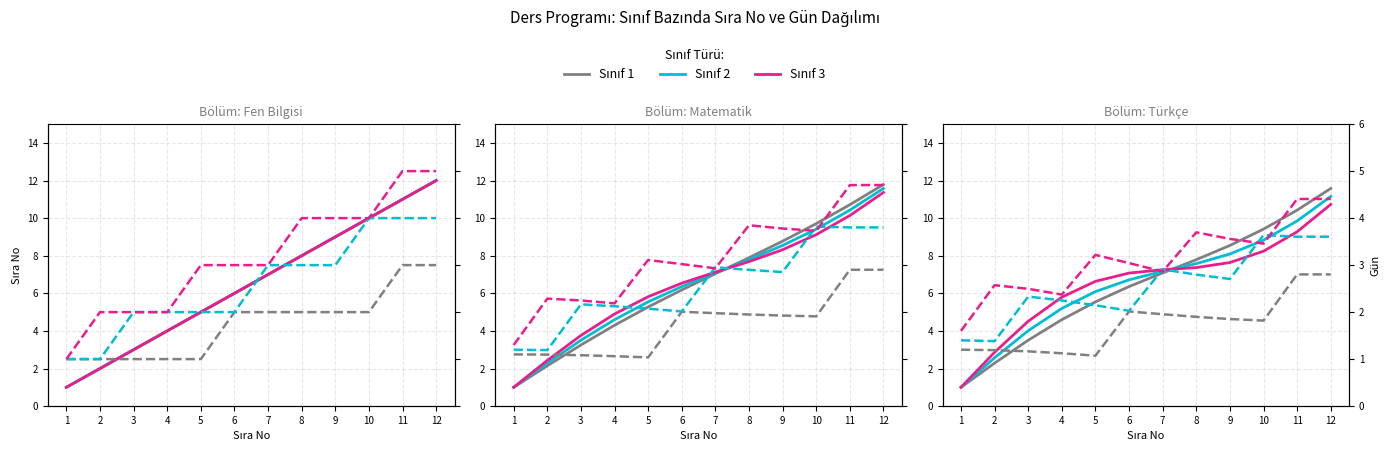

Reading left to right, transcribe all the data shown in this chart.

Sınıf 1: 1.0	2.3	3.5	4.6	5.5	6.4	7.1	7.8	8.5	9.4	10.4	11.6
Sınıf 2: 1.0	2.6	4.0	5.2	6.1	6.7	7.2	7.6	8.1	8.8	9.8	11.2
Sınıf 3: 1.0	2.9	4.5	5.8	6.6	7.1	7.3	7.4	7.6	8.2	9.3	10.7
Sınıf 1 (Gün): 1.2	1.2	1.2	1.1	1.1	2.0	2.0	1.9	1.9	1.8	2.8	2.8
Sınıf 2 (Gün): 1.4	1.4	2.3	2.2	2.1	2.0	2.9	2.8	2.7	3.6	3.6	3.6
Sınıf 3 (Gün): 1.6	2.6	2.5	2.4	3.2	3.0	2.9	3.7	3.6	3.5	4.4	4.4